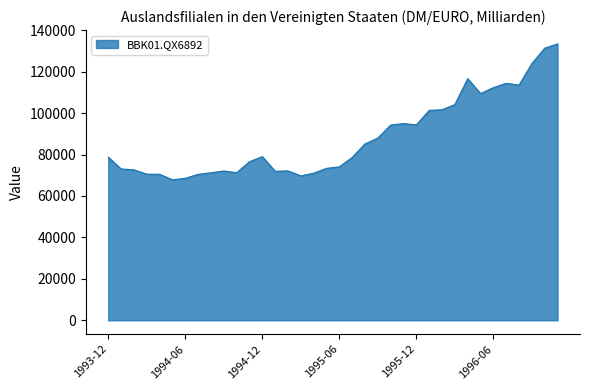

What is the difference between the maximum and minimum values?

65557